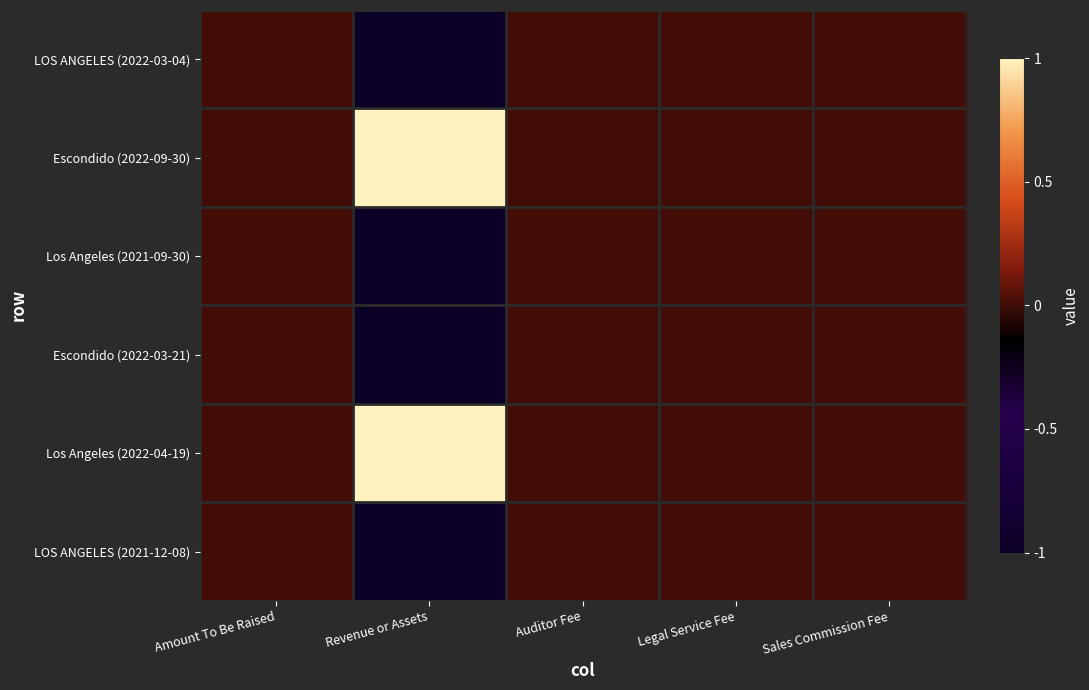

What is the minimum value shown in the chart?

-1